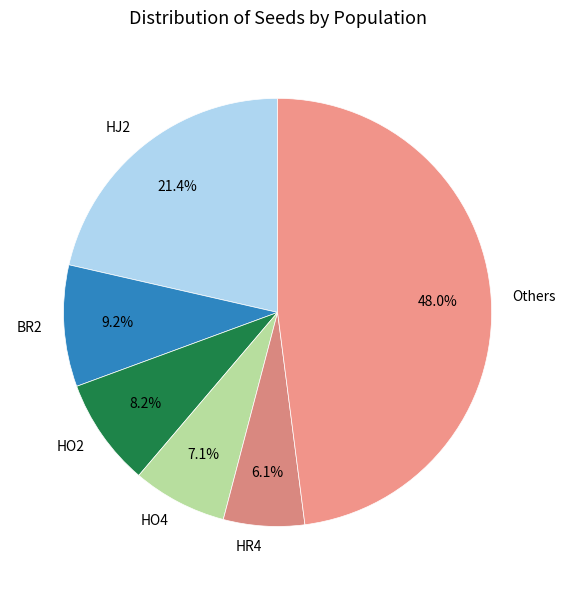

How much of the chart is everything except HJ2?

78.6%